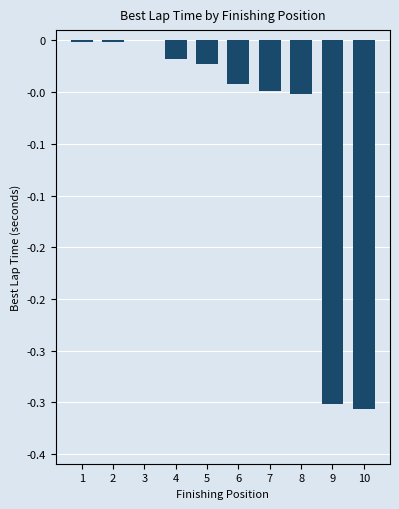

Reading right to left, extract all data points from this chart.

10=-0.4	9=-0.4	8=-0.1	7=-0.0	6=-0.0	5=-0.0	4=-0.0	3=0.0	2=-0.0	1=-0.0